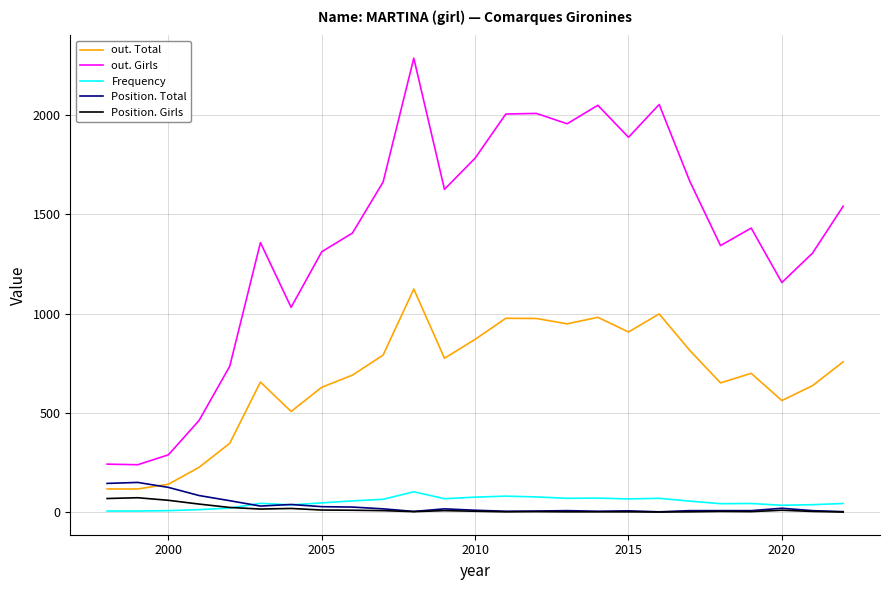

Which series has the largest total across all categories?

out. Girls